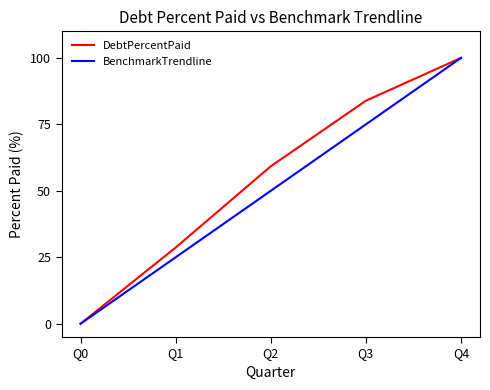

What is the maximum value for BenchmarkTrendline?

100.0